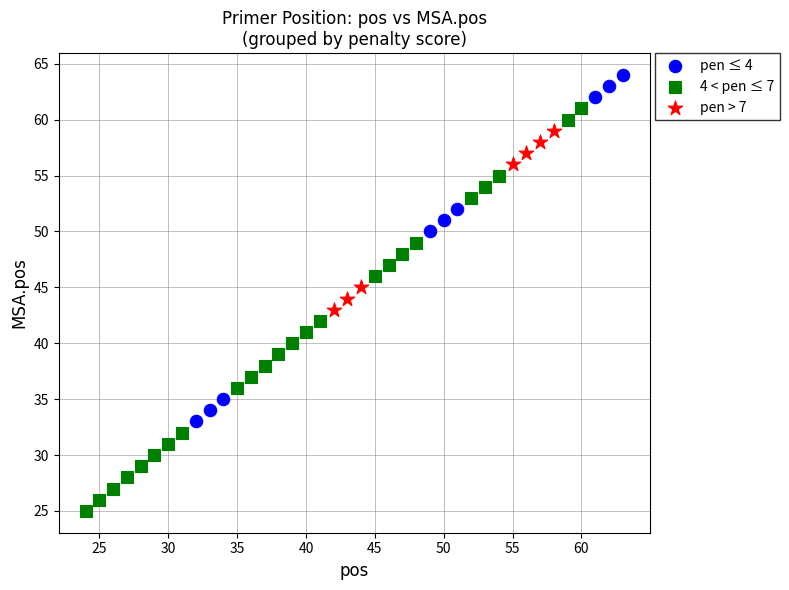

Which series has the widest spread of Y values?

4 < pen ≤ 7